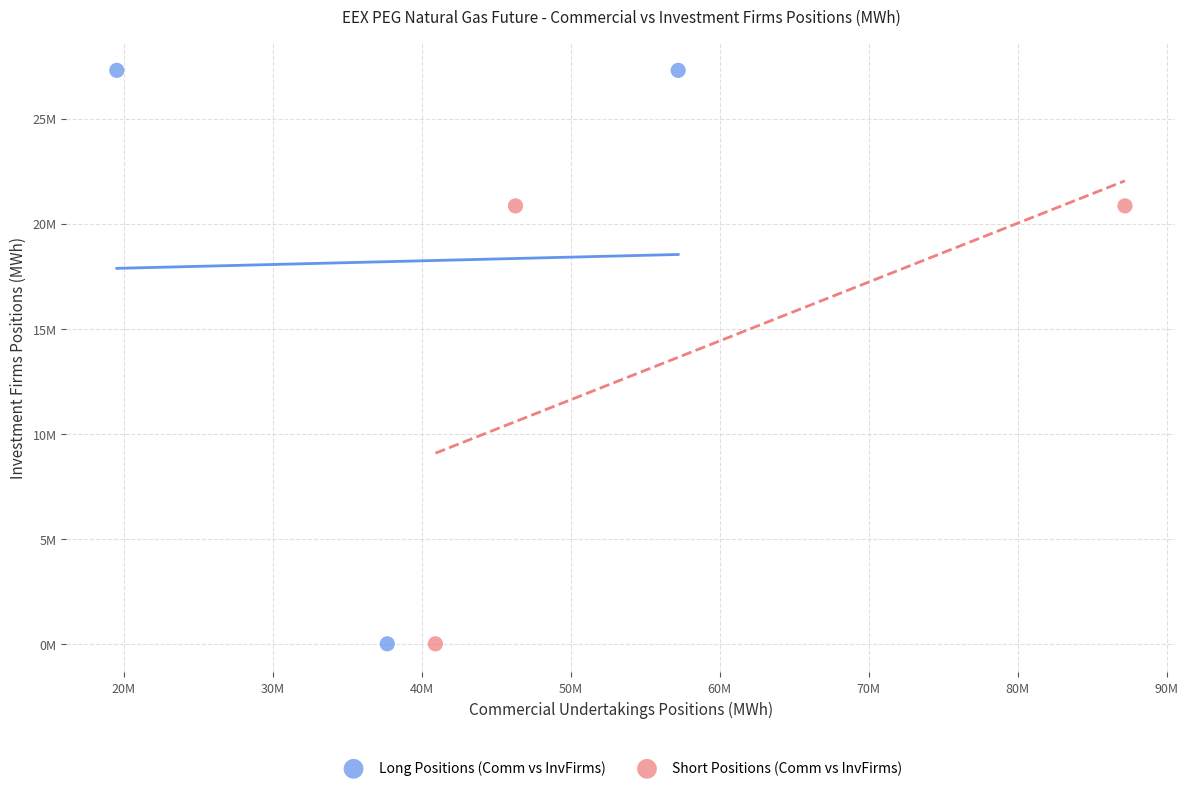

Which series reaches the maximum Y coordinate?

Long Positions (Comm vs InvFirms)